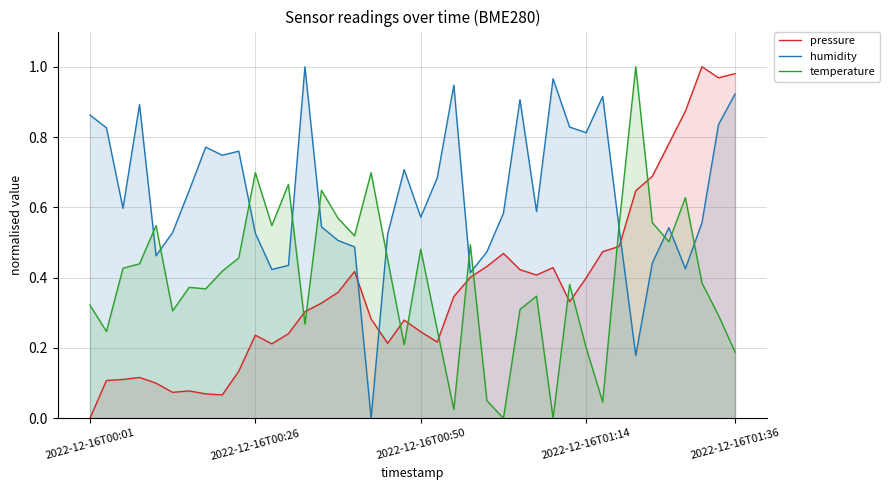

Is the value of pressure at 37 greater than the value of temperature at 13?

Yes